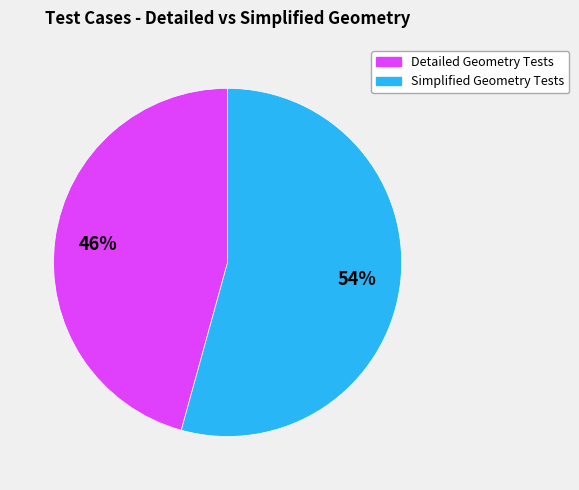

To the nearest percent, what is the average slice percentage?

50%